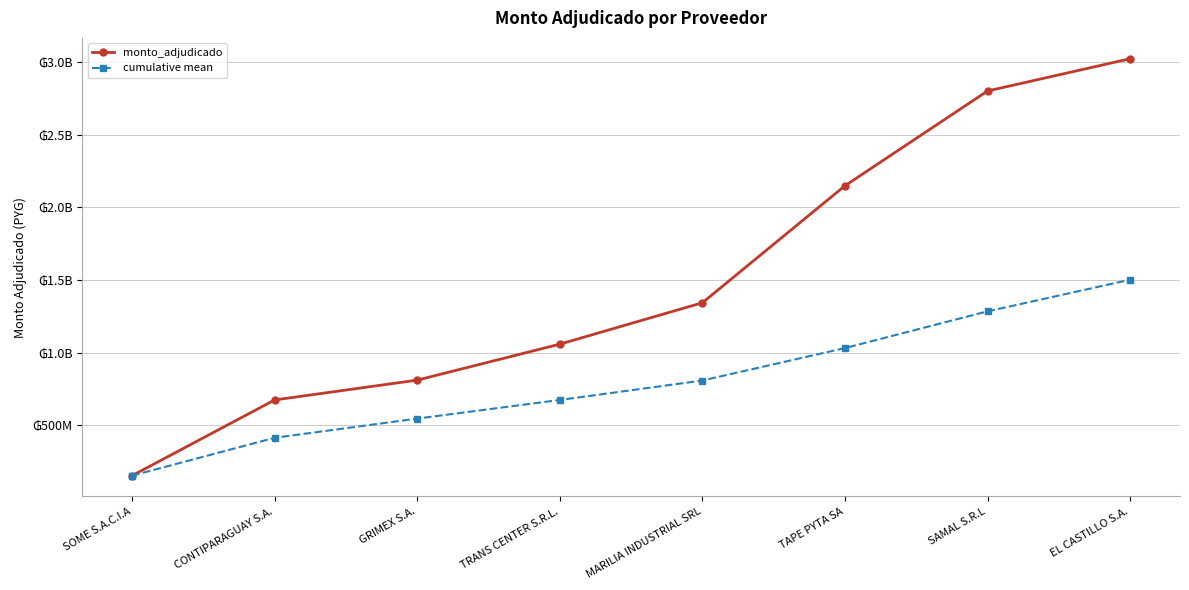

What is the smallest value displayed?

152999976.0